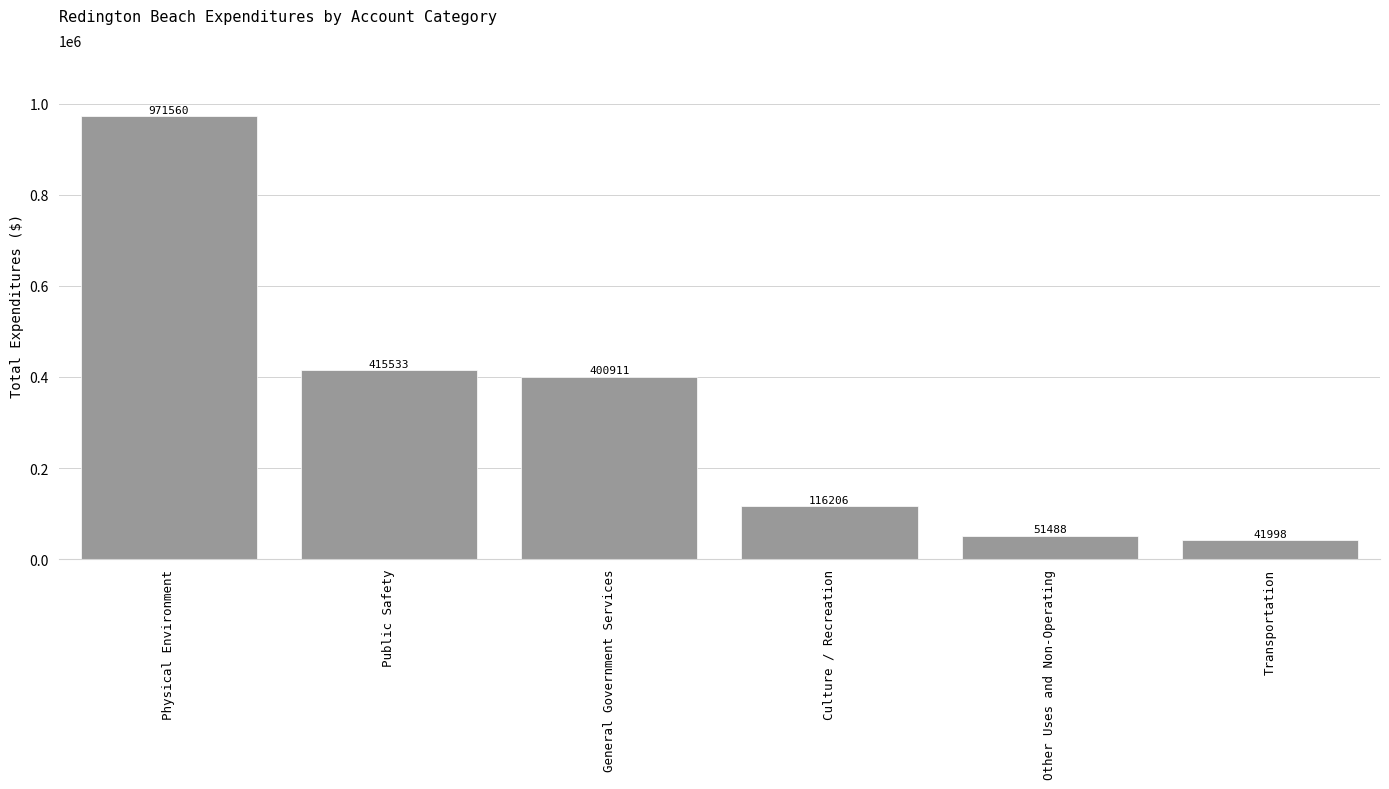

How many data points does each series have?

6